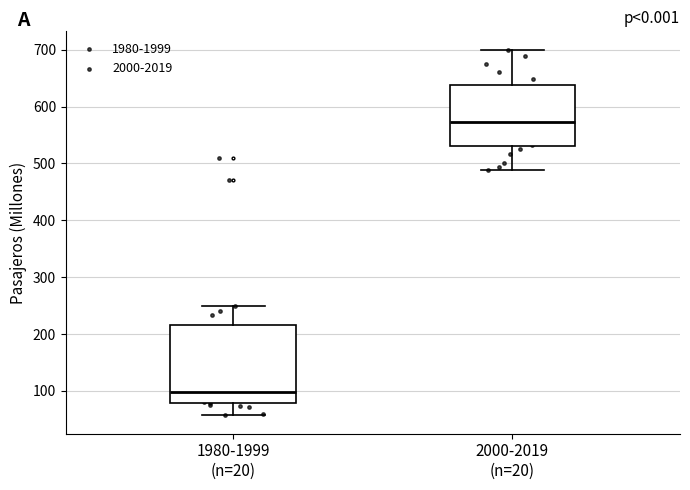

Which box has the lowest median line?

1980-1999 (n=20)